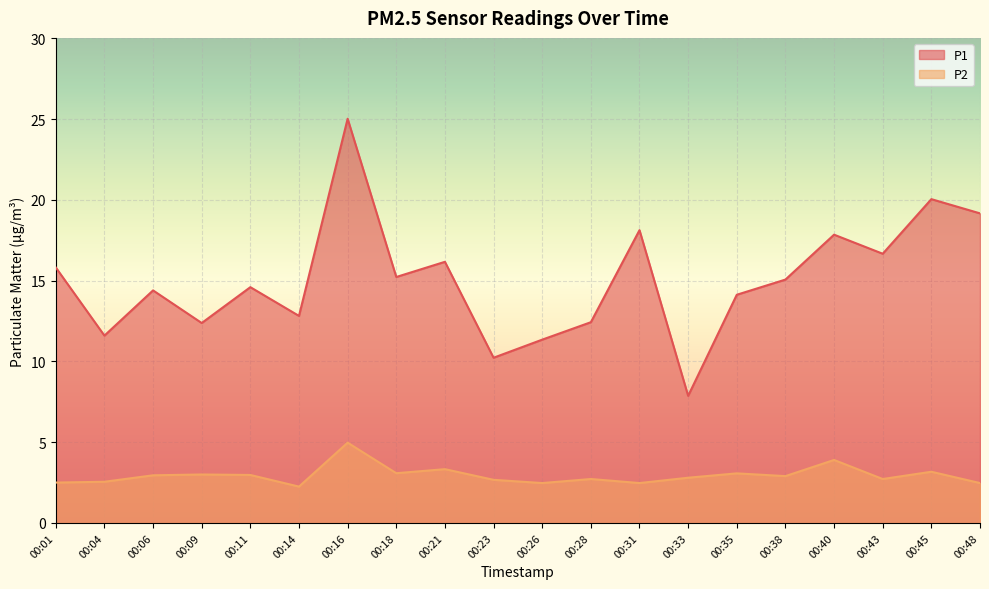

Is it true that P1 equals 10.2 at 00:16?

False